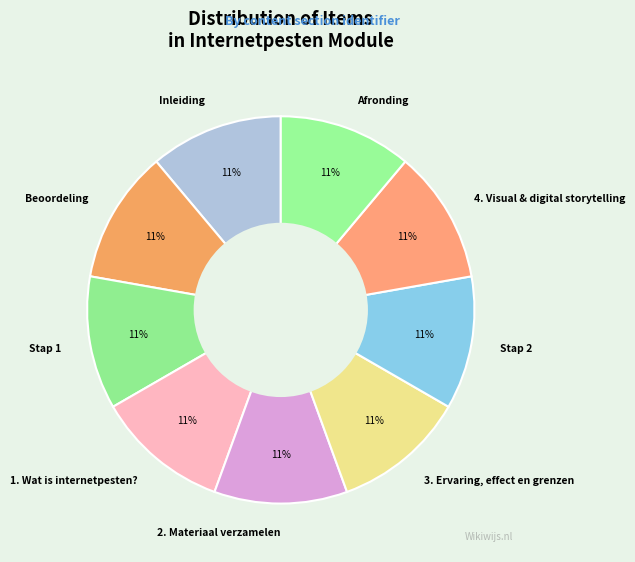

Is it true that 2. Materiaal verzamelen is 1% of the pie?

False